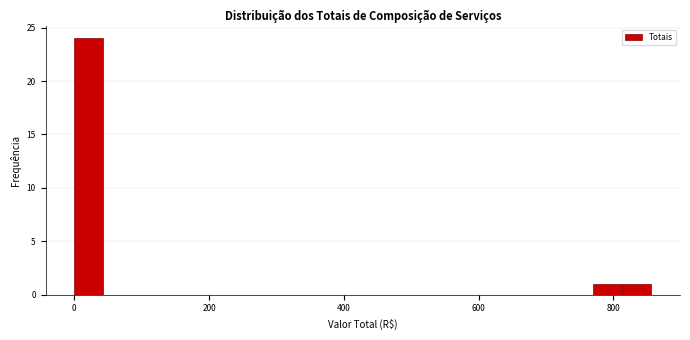

Around what value on the x-axis is the tallest bar? Give the approximate position of its centre, as read against the axis.

20